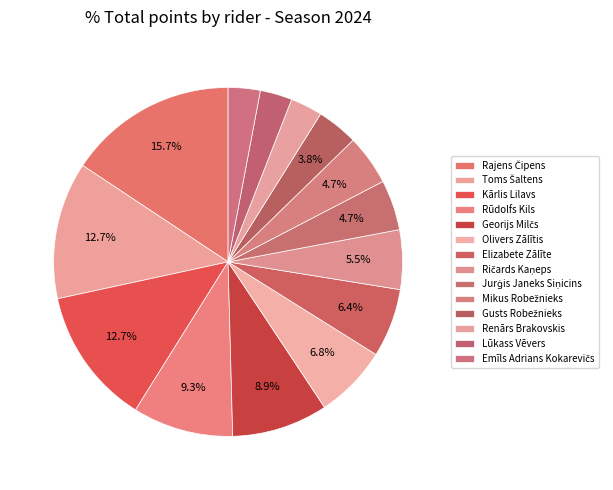

Count the number of slices in the pie.

14